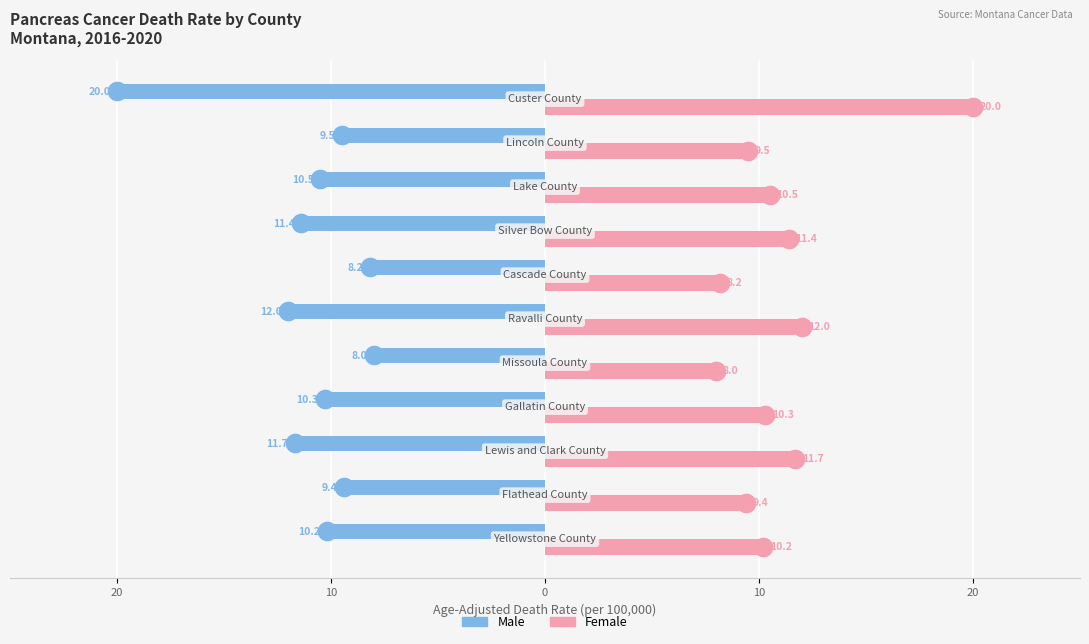

Which series has the largest Y range (max minus min)?

Male